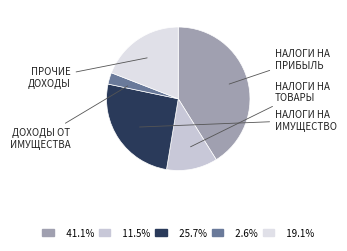

To the nearest percent, what is the difference between the largest and smallest slice percentages?

39%